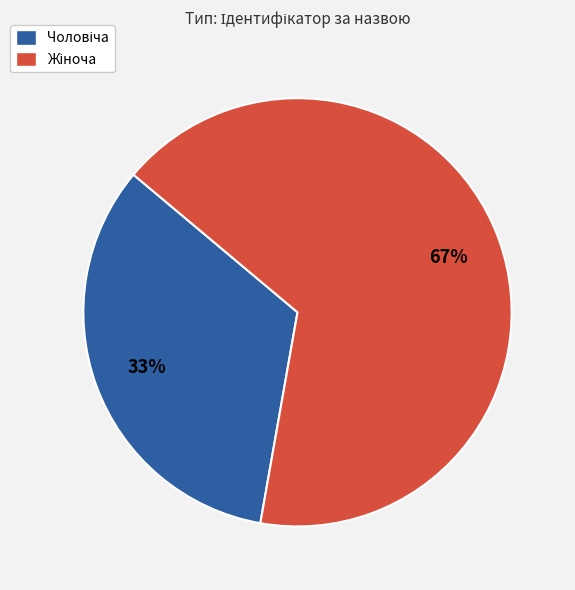

To the nearest percent, what is the average slice percentage?

50%